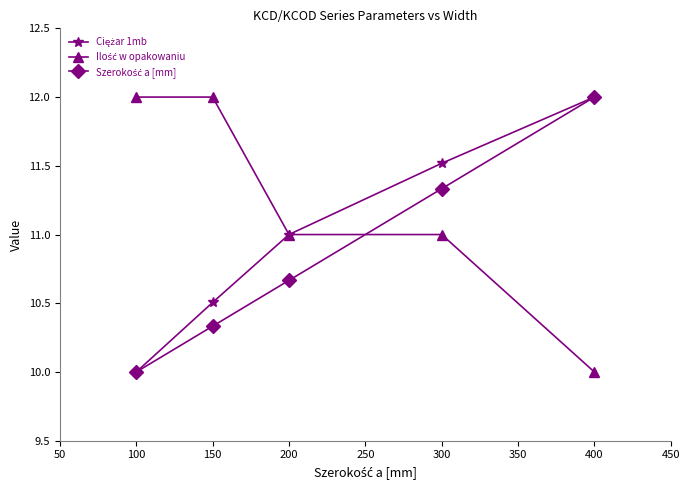

What is the total value across all series at 150?

32.8